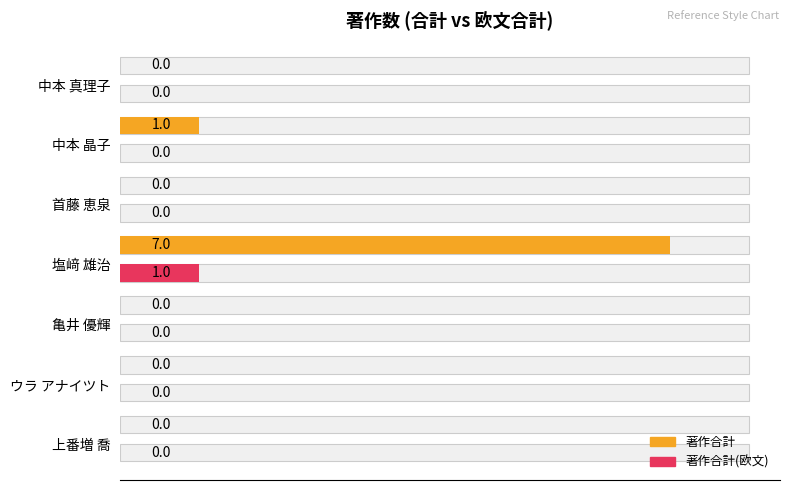

Are the bars grouped side by side (vs. stacked)?

Yes